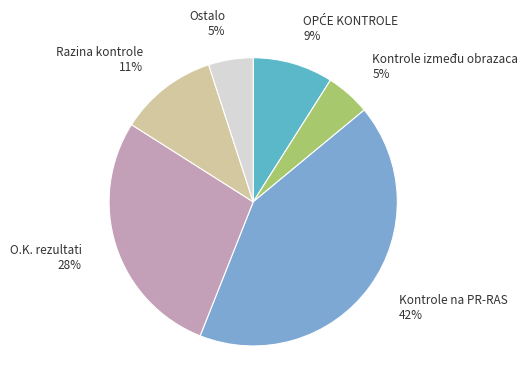

Count the number of slices in the pie.

6